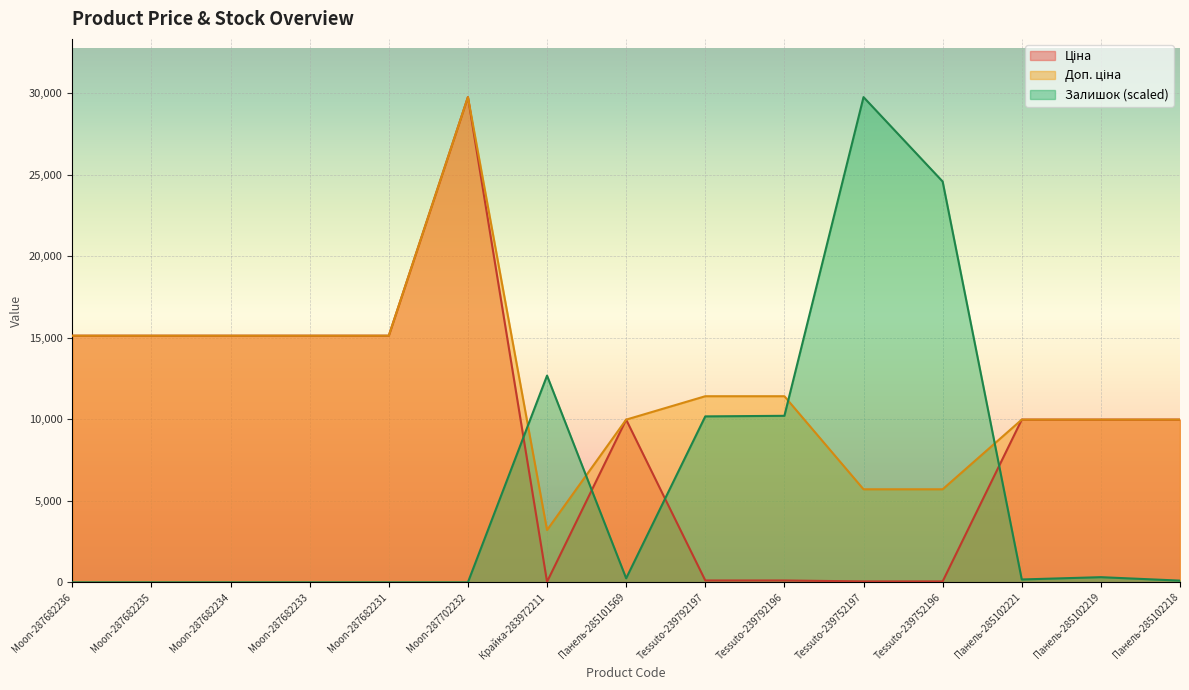

What is the label of the 1st point from the left?

Moon-287682236